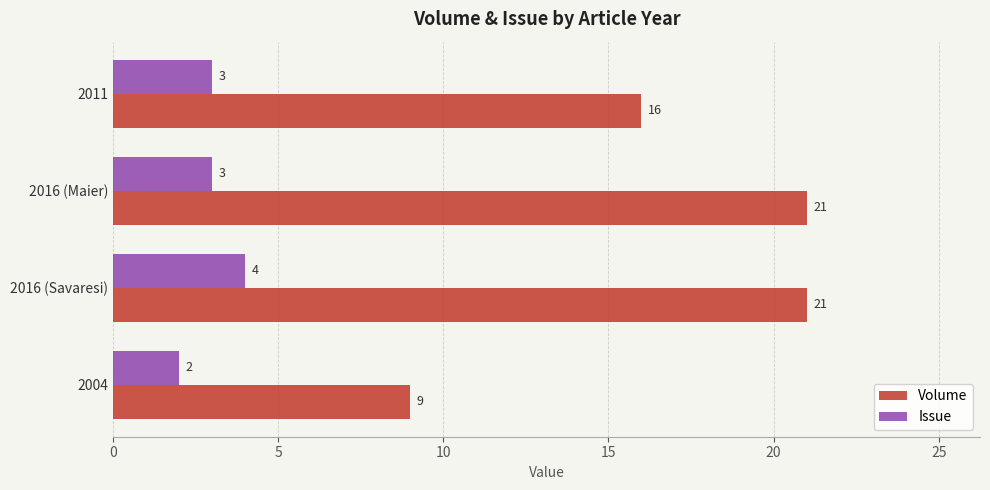

What is the spread (max minus min) of values at 2004?

7